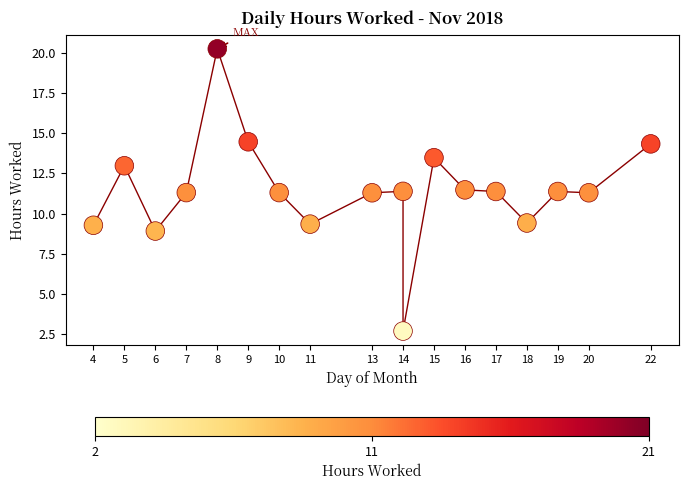

What is the range of X values (max minus min)?

18.0